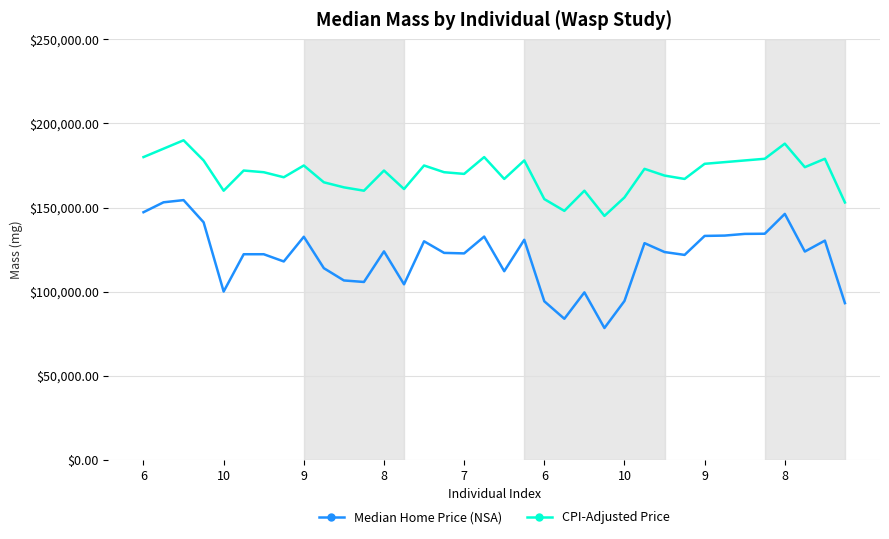

What are all the series names shown in the legend?

Median Home Price (NSA), CPI-Adjusted Price